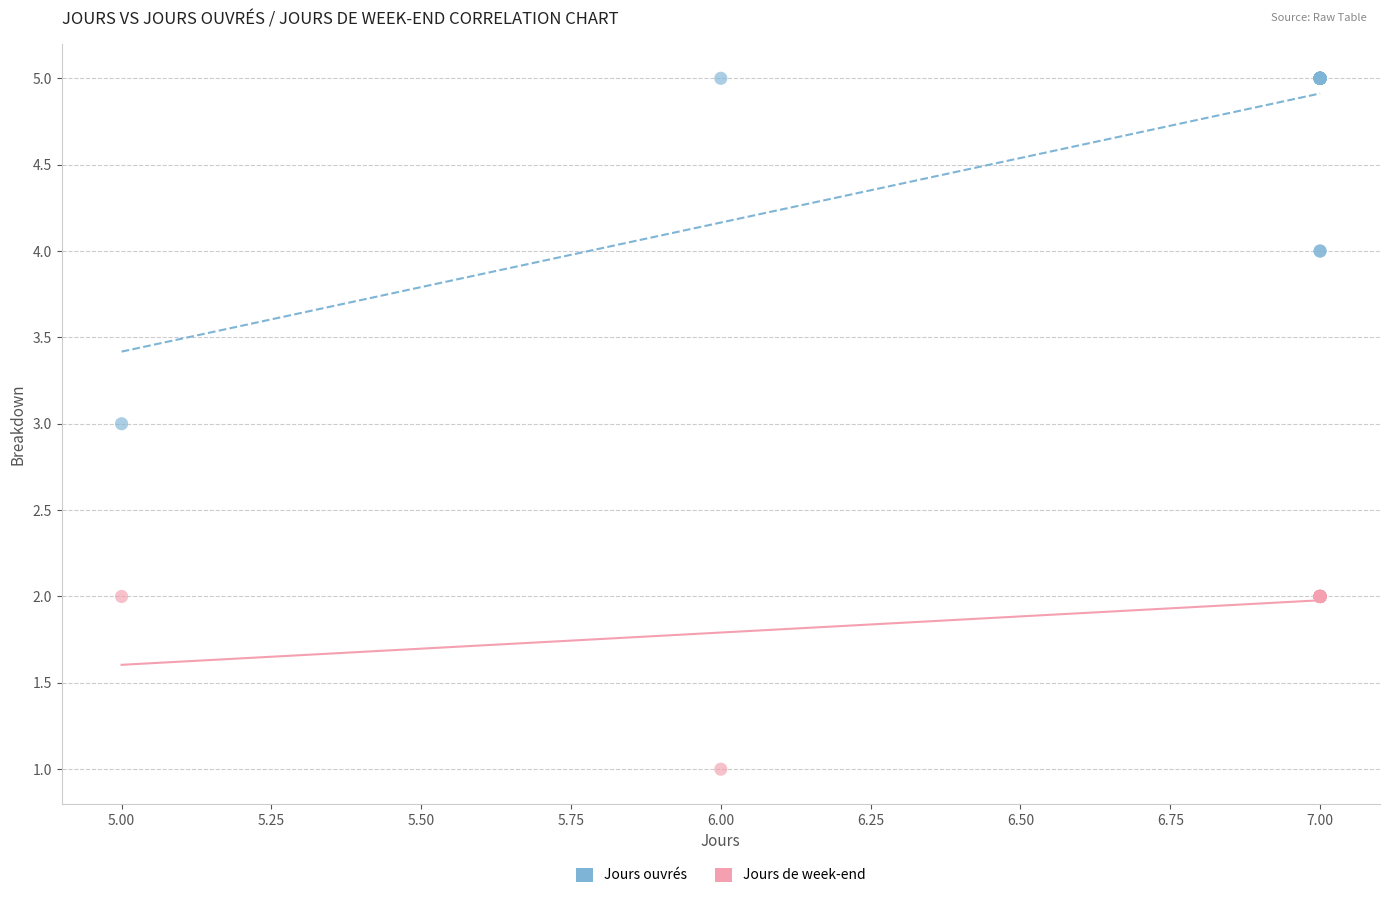

What are all the series names shown in the legend?

Jours ouvrés, Jours de week-end